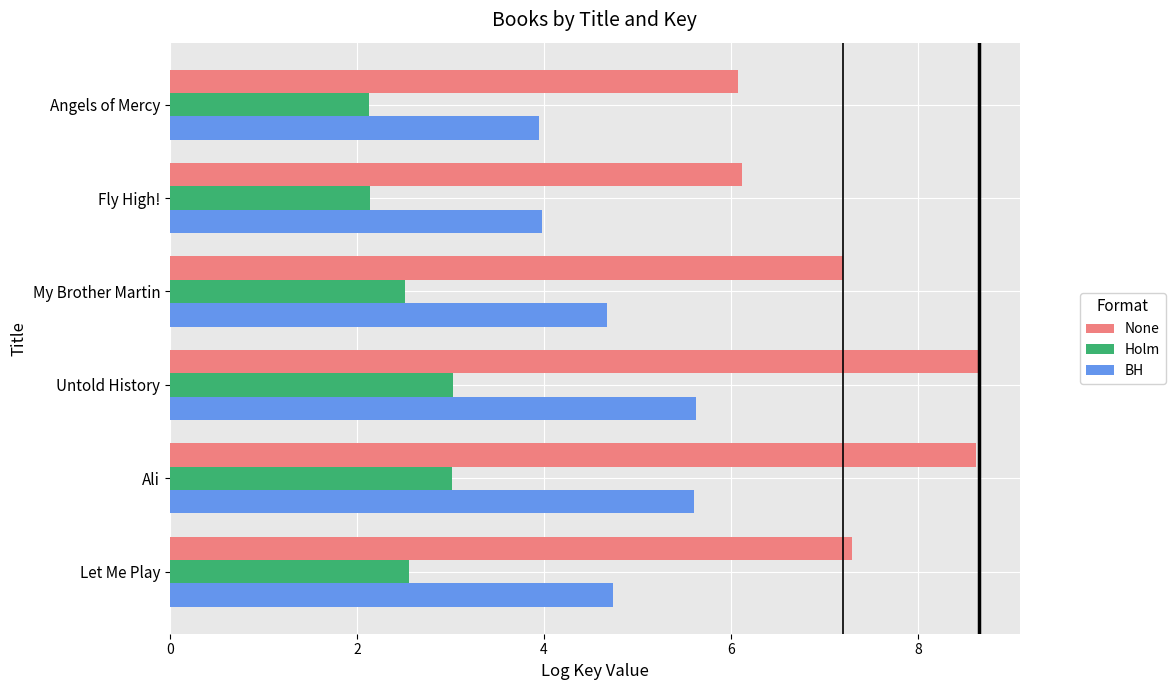

Rank the series by their maximum value, from lowest to highest.

Holm, BH, None